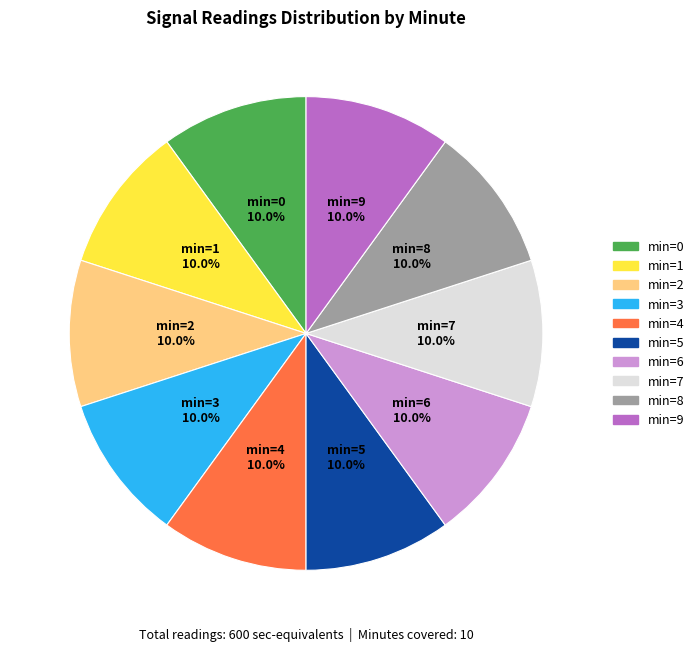

Does any single category account for the majority?

No